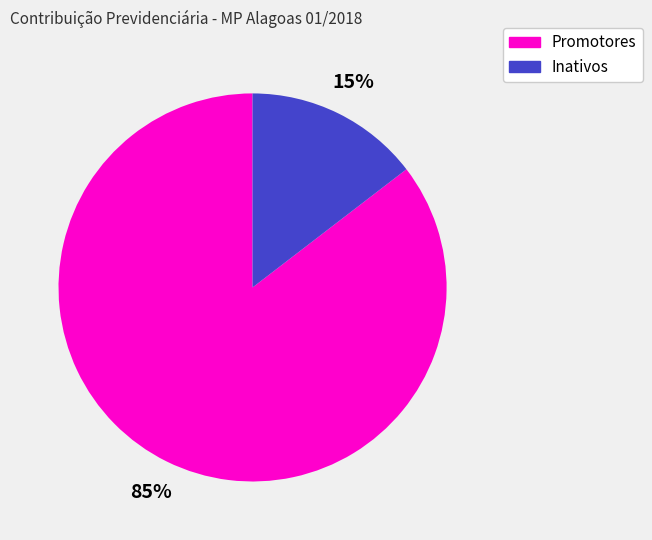

To the nearest percent, what is the average slice percentage?

50%